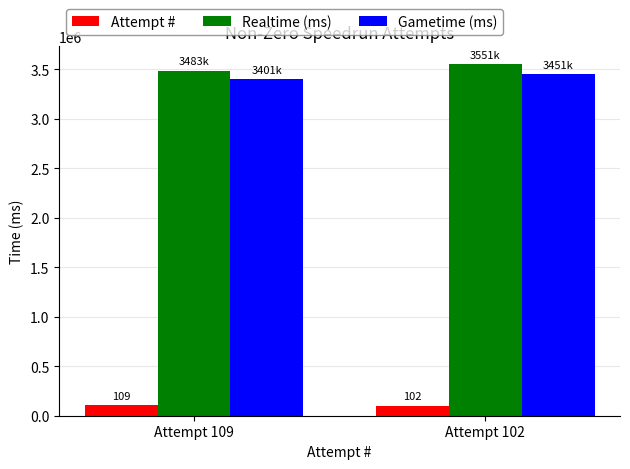

What is the difference between the highest and lowest values at Attempt 102?

3449128